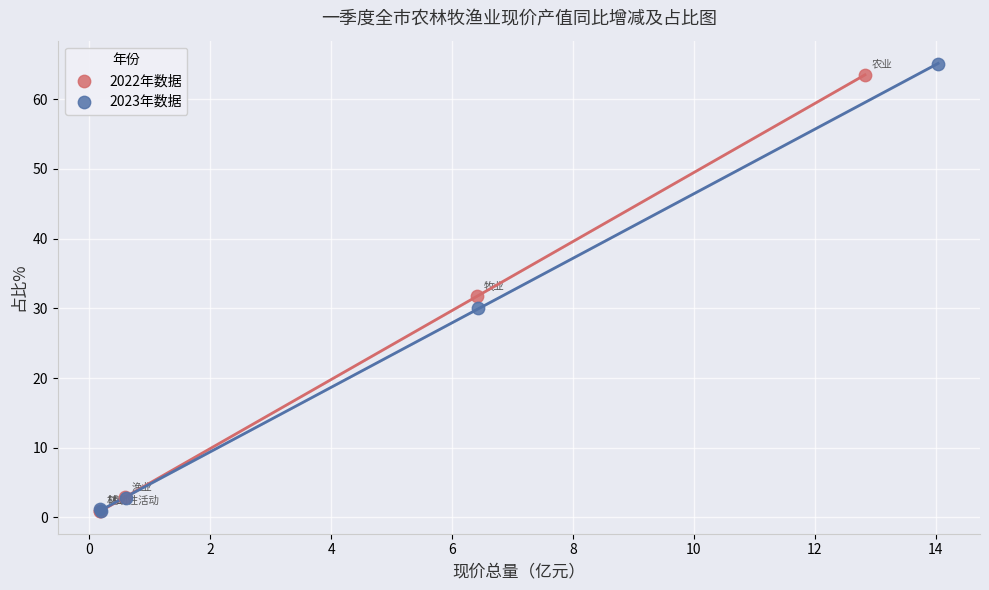

Which series has the largest Y range (max minus min)?

2023年数据